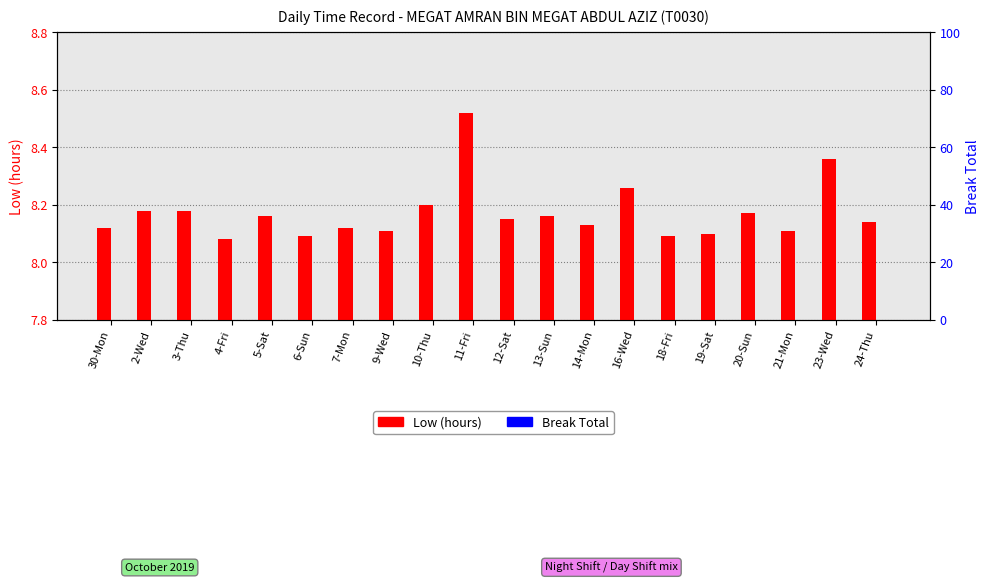

What is the maximum value for Low (hours)?

8.5